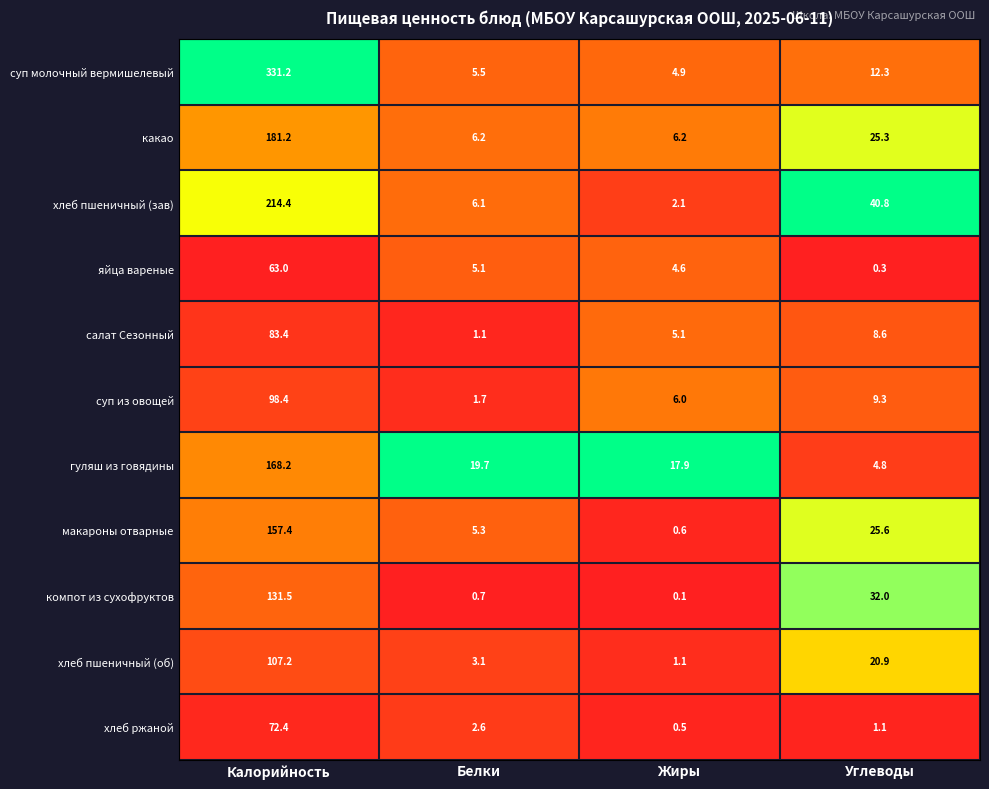

At which label does хлеб пшеничный (зав) first exceed 40?

Калорийность